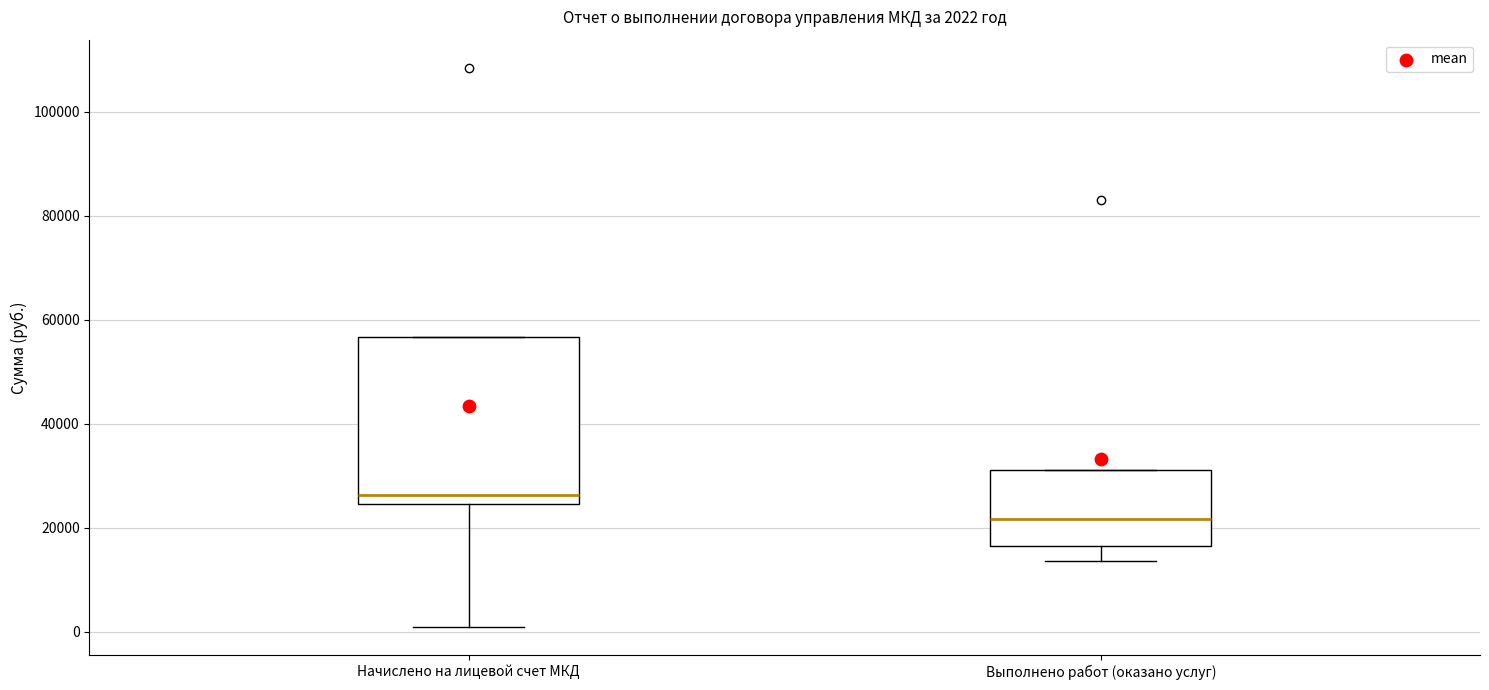

Which box has the lowest median line?

Выполнено работ (оказано услуг)